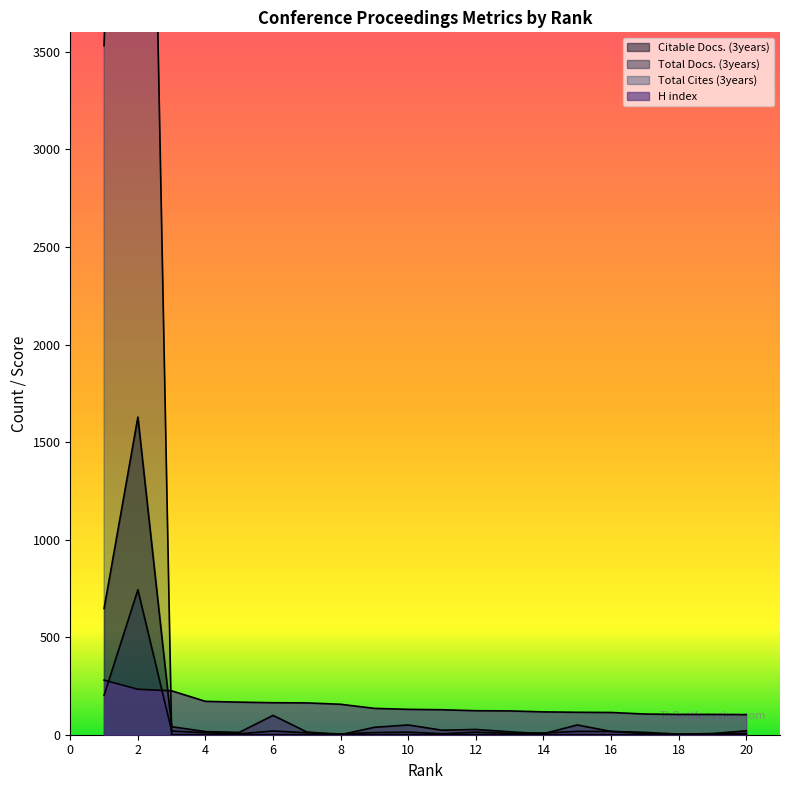

Between which two adjacent categories do Citable Docs. (3years) and Total Cites (3years) first intersect?

2 and 3